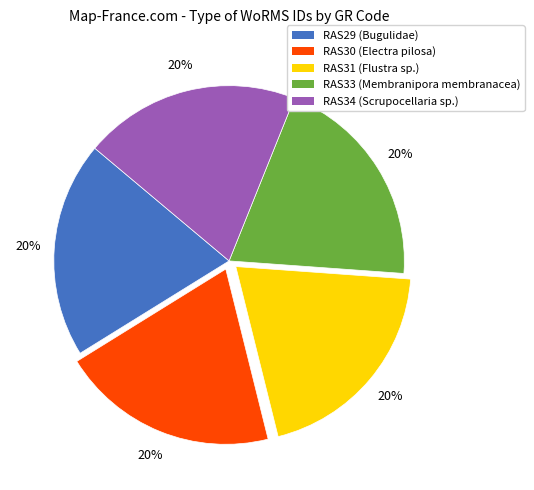

How many segments does this pie chart have?

5